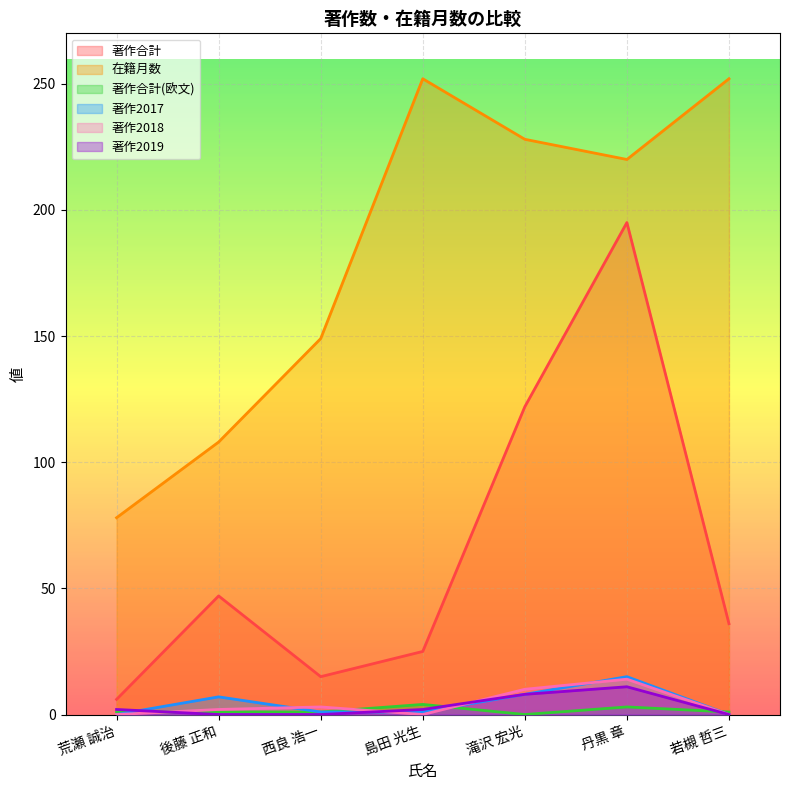

Reading left to right, extract all data points from this chart.

著作合計: 荒瀬 誠治=6	後藤 正和=47	西良 浩一=15	島田 光生=25	滝沢 宏光=122	丹黒 章=195	若槻 哲三=36
在籍月数: 荒瀬 誠治=78	後藤 正和=108	西良 浩一=149	島田 光生=252	滝沢 宏光=228	丹黒 章=220	若槻 哲三=252
著作合計(欧文): 荒瀬 誠治=1	後藤 正和=1	西良 浩一=1	島田 光生=4	滝沢 宏光=0	丹黒 章=3	若槻 哲三=1
著作2017: 荒瀬 誠治=0	後藤 正和=7	西良 浩一=1	島田 光生=1	滝沢 宏光=8	丹黒 章=15	若槻 哲三=0
著作2018: 荒瀬 誠治=0	後藤 正和=2	西良 浩一=3	島田 光生=0	滝沢 宏光=10	丹黒 章=14	若槻 哲三=0
著作2019: 荒瀬 誠治=2	後藤 正和=0	西良 浩一=0	島田 光生=2	滝沢 宏光=8	丹黒 章=11	若槻 哲三=0